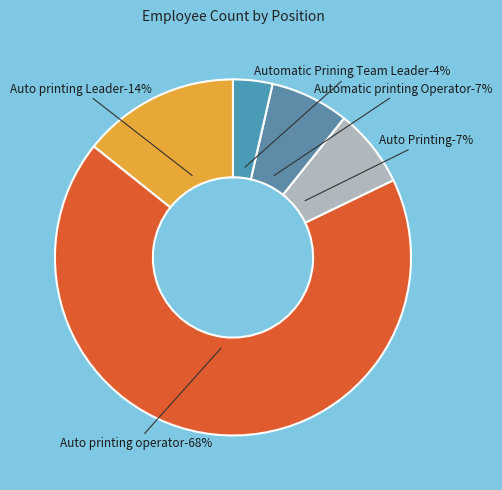

How many slices are in this pie chart?

5